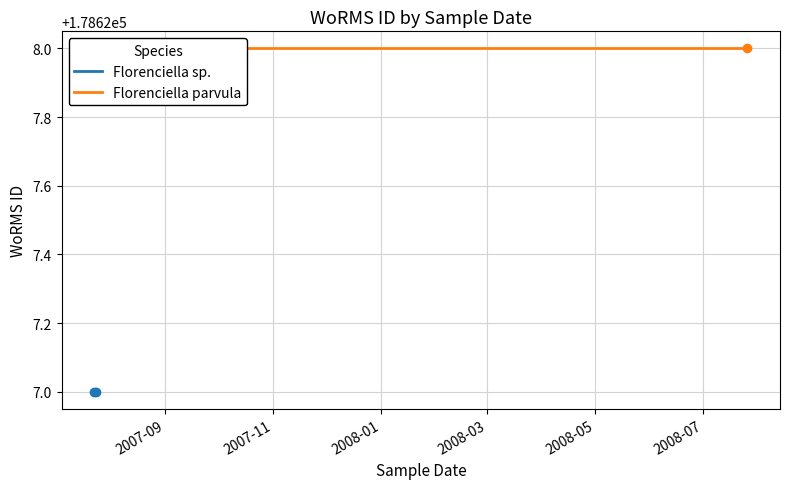

Which series contains the lowest Y value?

Florenciella sp.